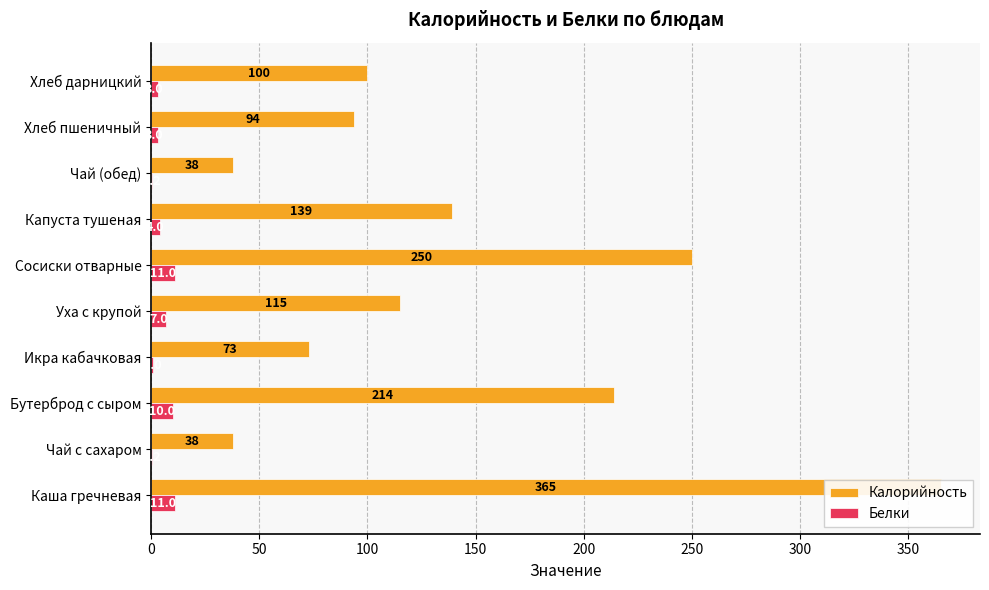

Is it true that Белки equals 14.7 at Сосиски отварные?

False